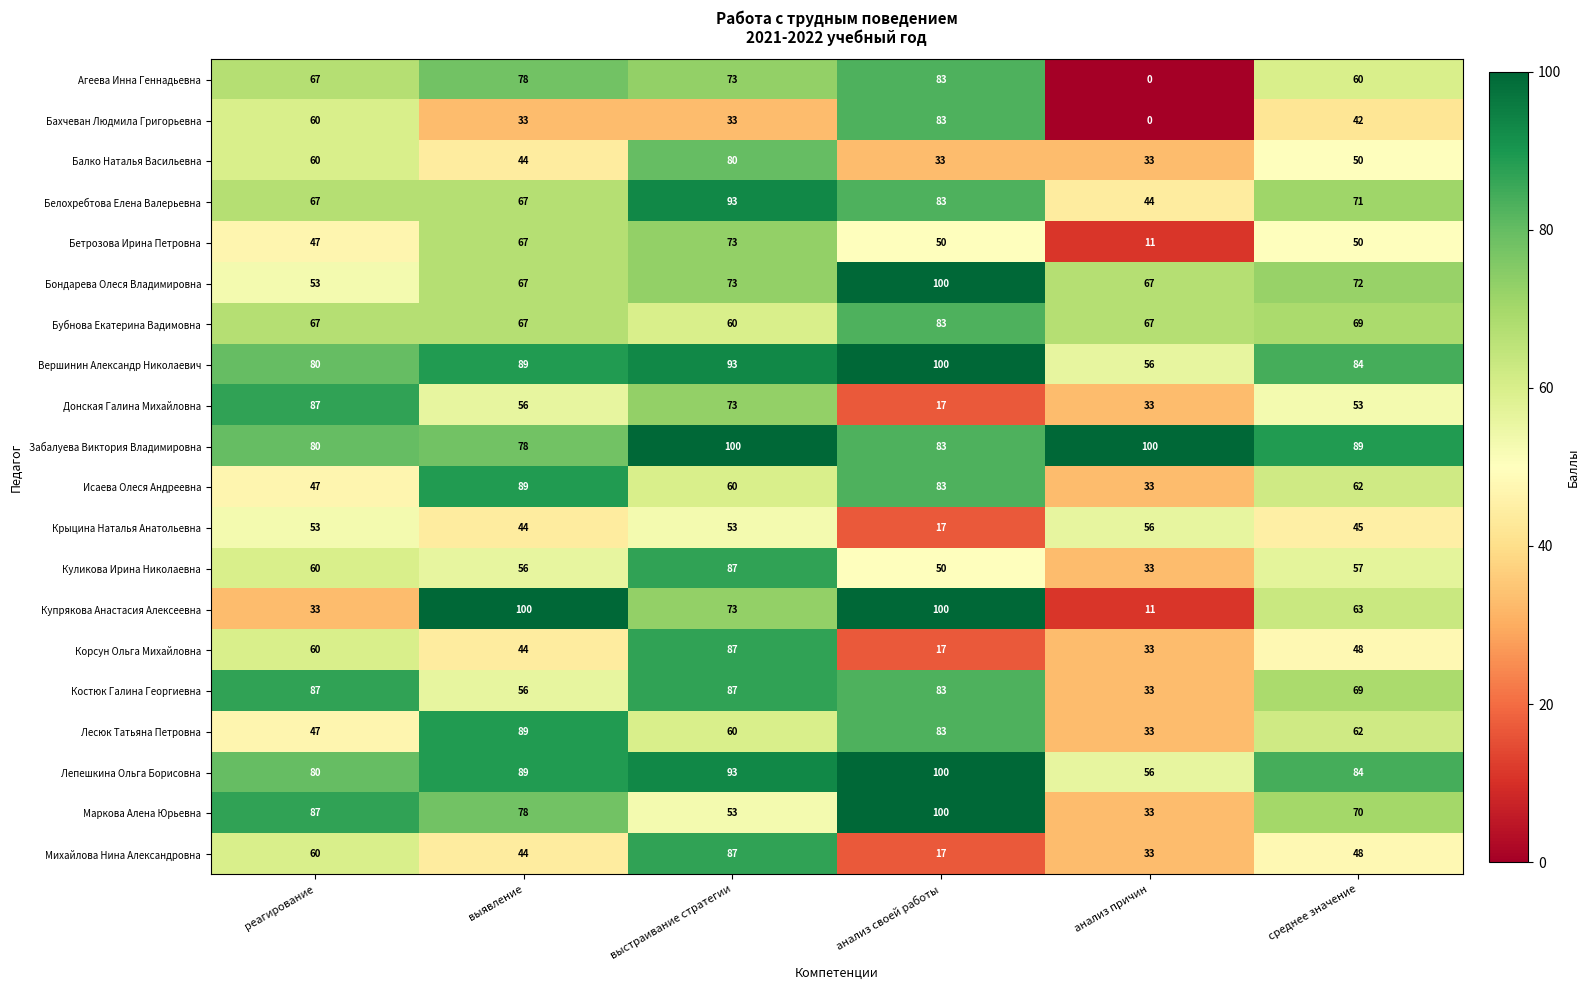

What is the difference between the Вершинин Александр Николаевич values at анализ причин and выявление?

33